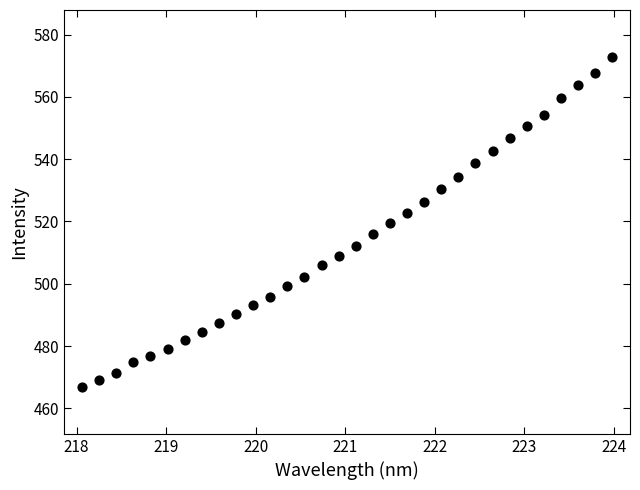

What is the range of Y values (max minus min)?

106.1